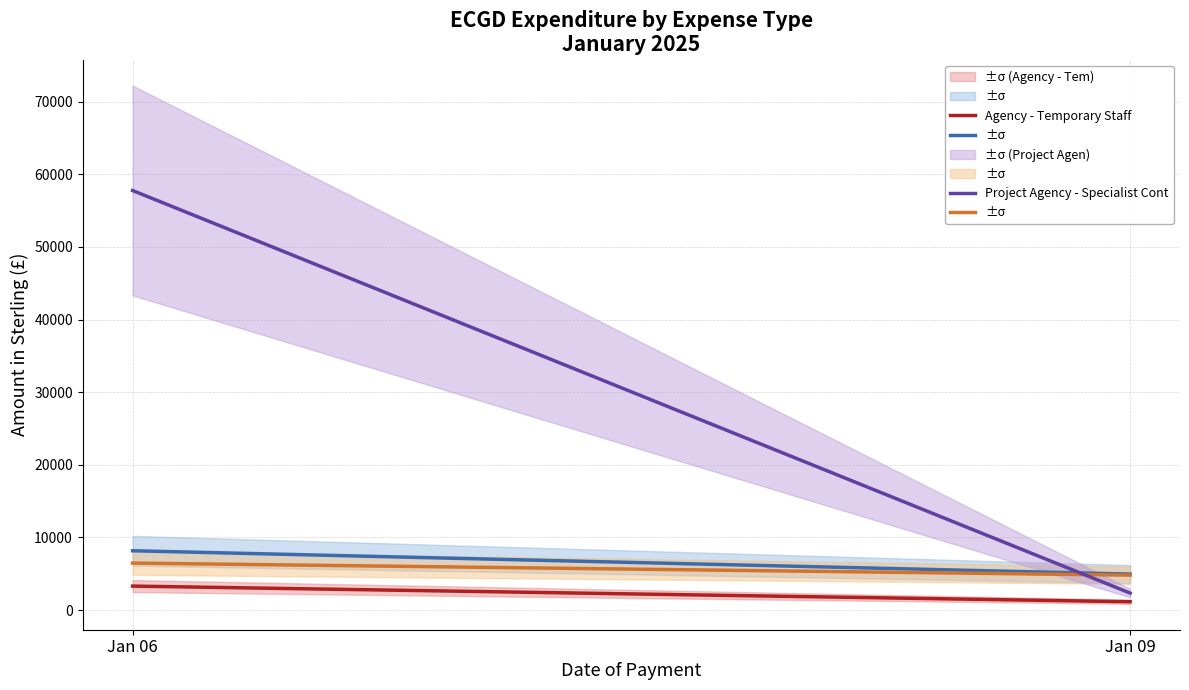

Reading left to right, extract all data points from this chart.

Agency - Interim Managers: 8168.6	4953.1
Agency - Specialist Contractors: 6471.8	4812.4
Agency - Temporary Staff: 3303.6	1152.5
Project Agency - Specialist Cont: 57753.4	2341.2